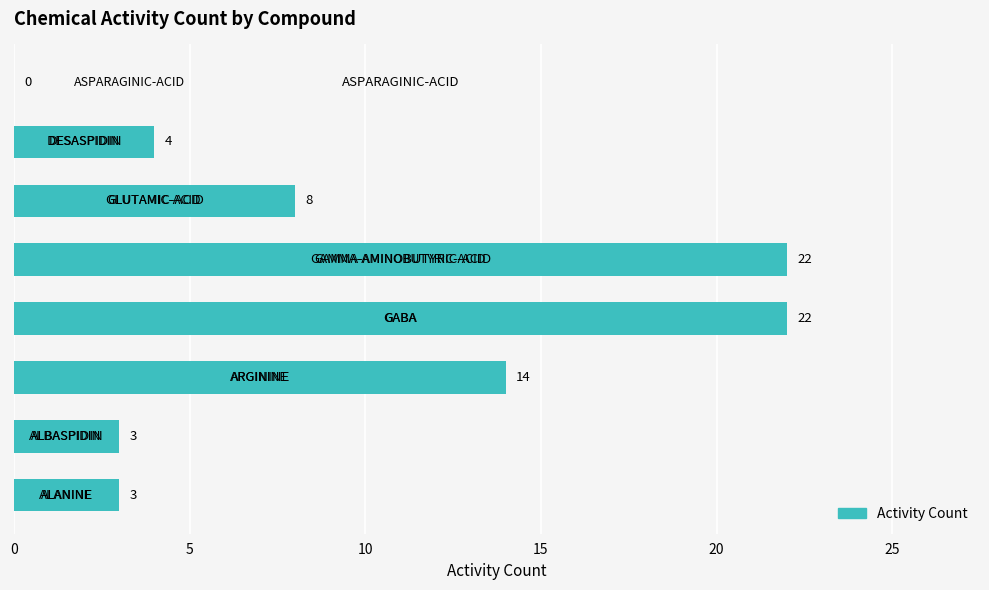

Are the bars grouped side by side (vs. stacked)?

No